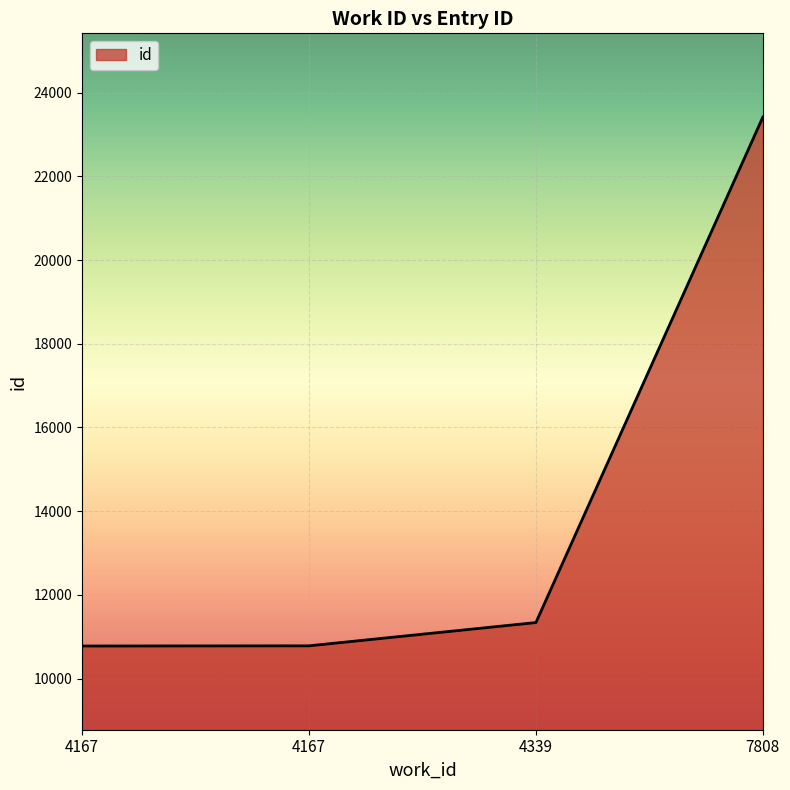

Does the chart display data point markers on the line(s)?

No